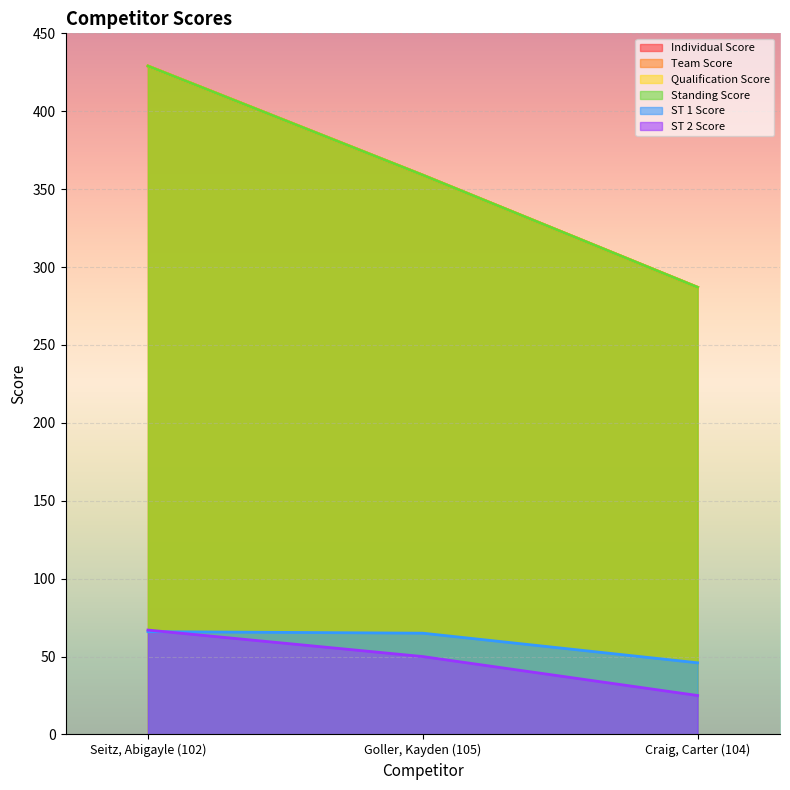

What is the total value across all series at Goller, Kayden (105)?

1551